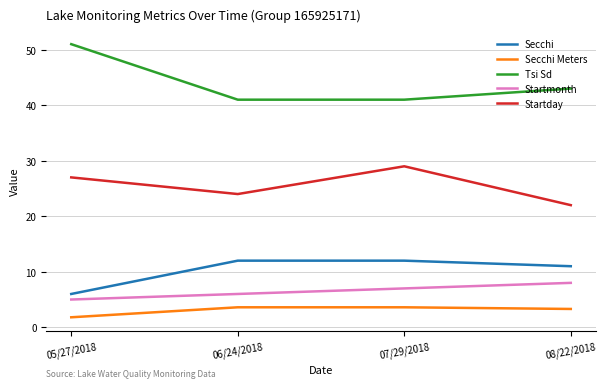

True or false: Tsi Sd and Startmonth intersect in this chart.

False